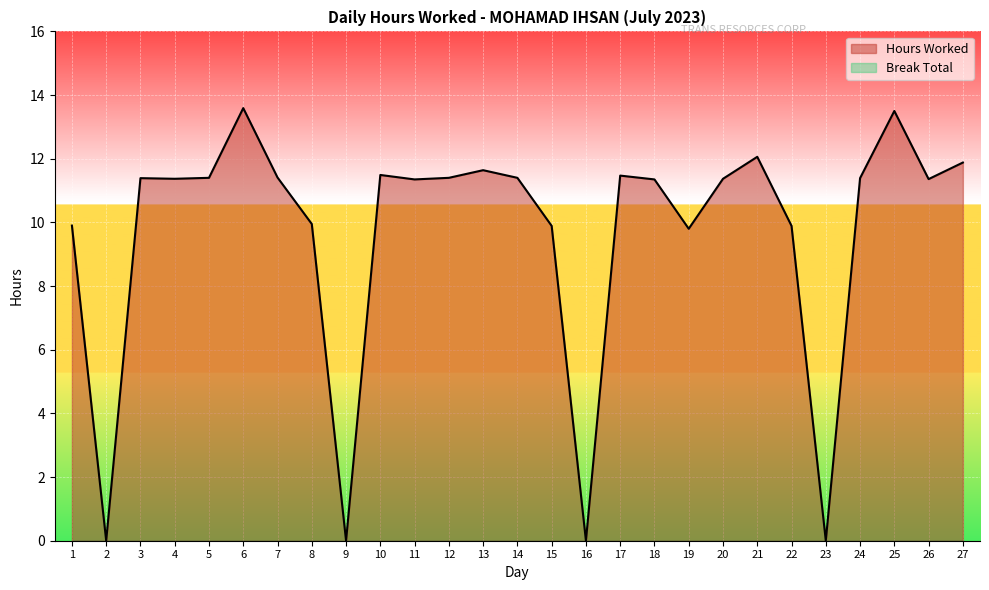

At which category does the chart reach its peak across all series?

6